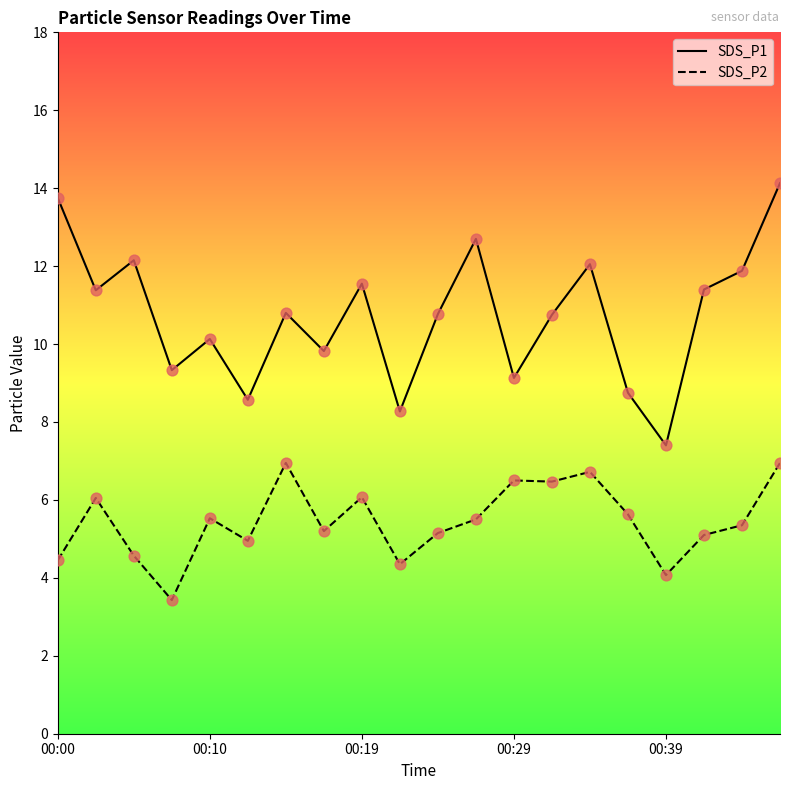

Is the value of SDS_P2 at 00:00 greater than the value of SDS_P1 at 00:19?

No